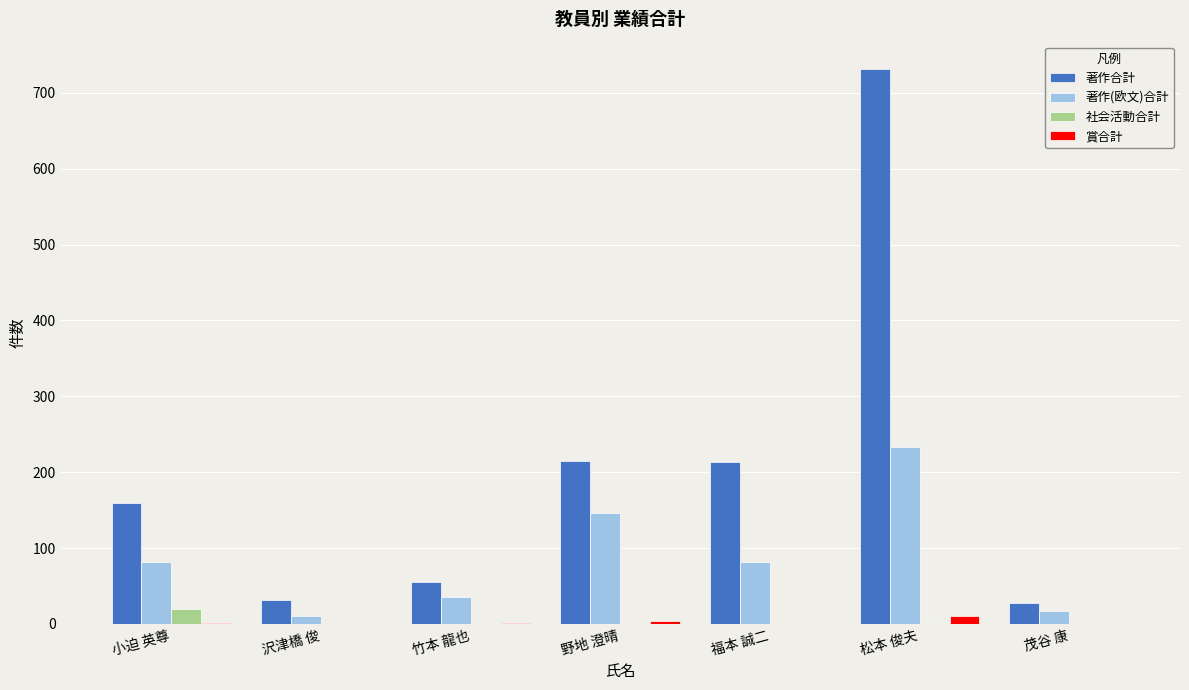

The 賞合計 series shows 1 at 竹本 龍也. True or false?

True